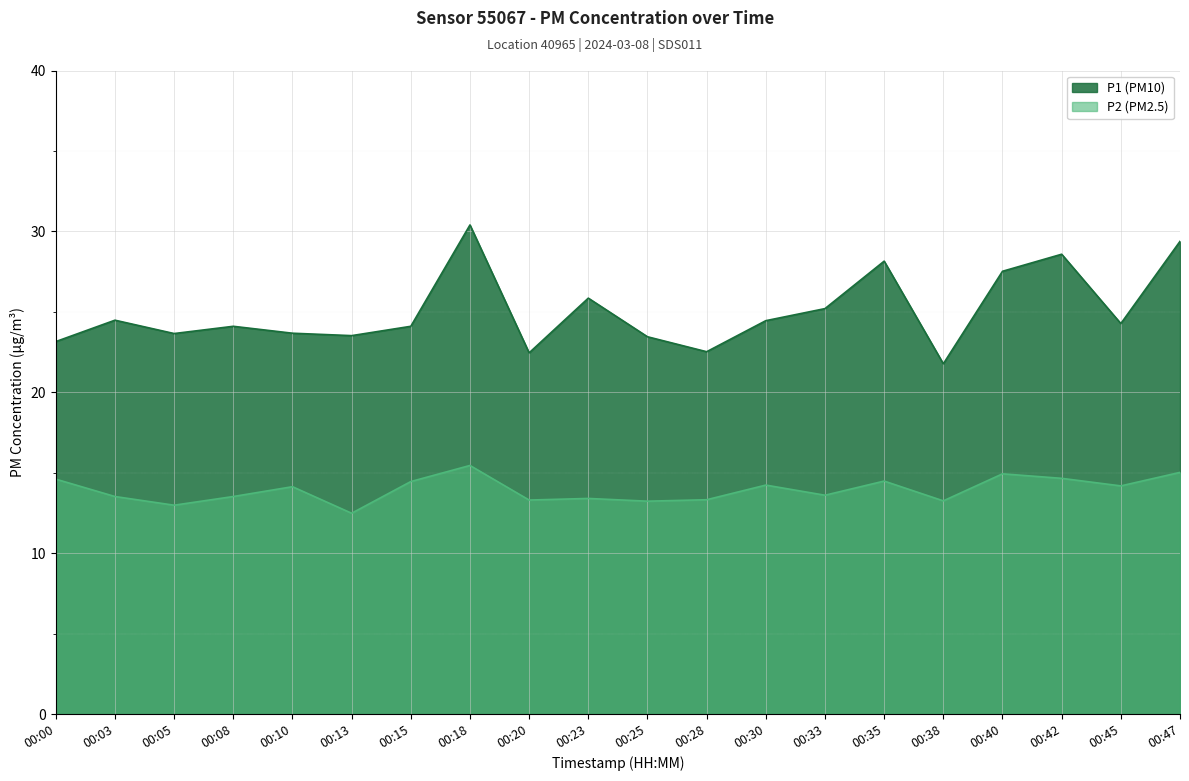

What is the minimum value for P2?

12.5